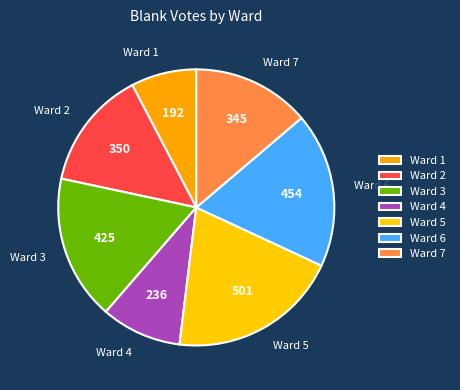

Which category has the smallest portion of the pie?

Ward 1